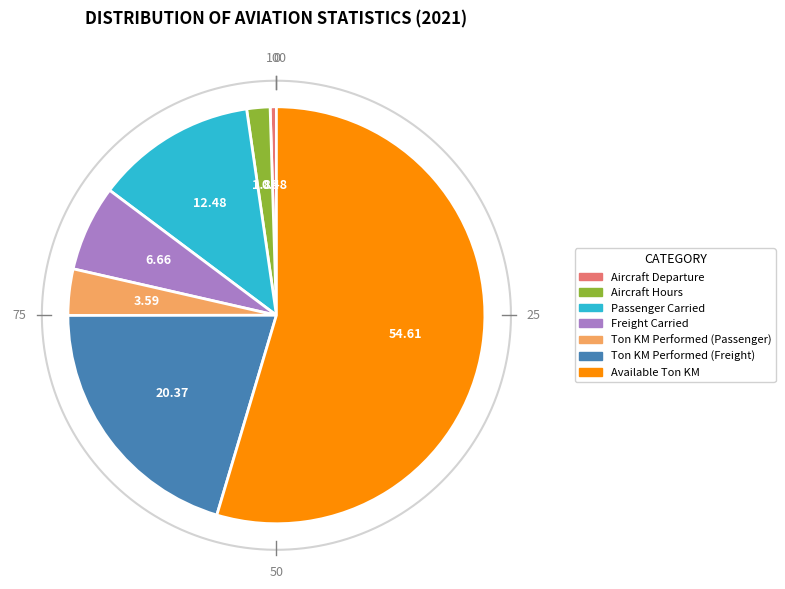

Which category has the smallest portion of the pie?

Aircraft Departure